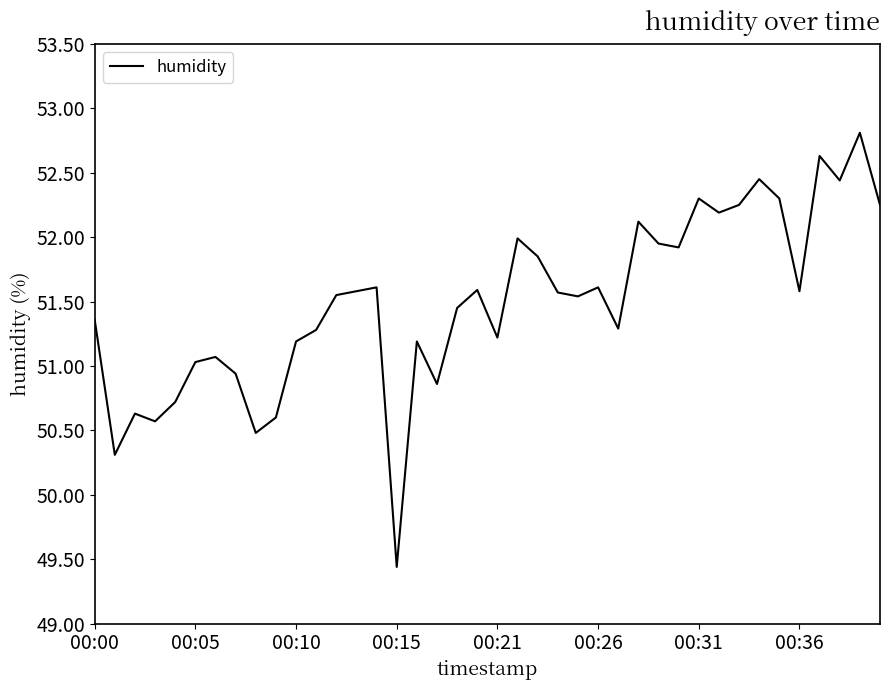

True or false: the data has more than 0 interior local peaks.

True